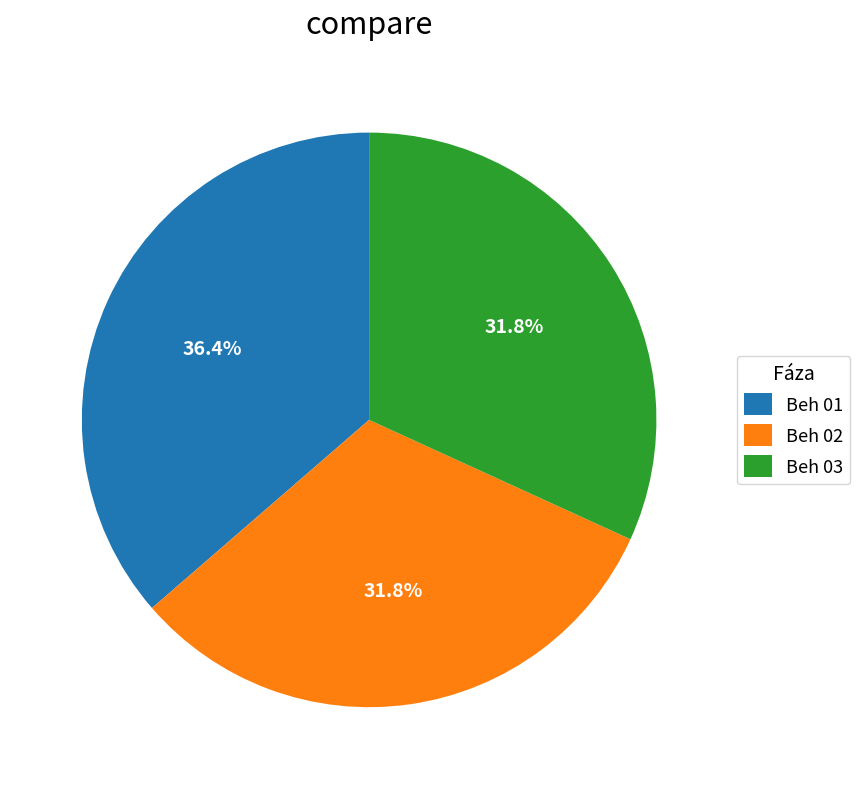

Which has a higher value, Beh 02 or Beh 01?

Beh 01